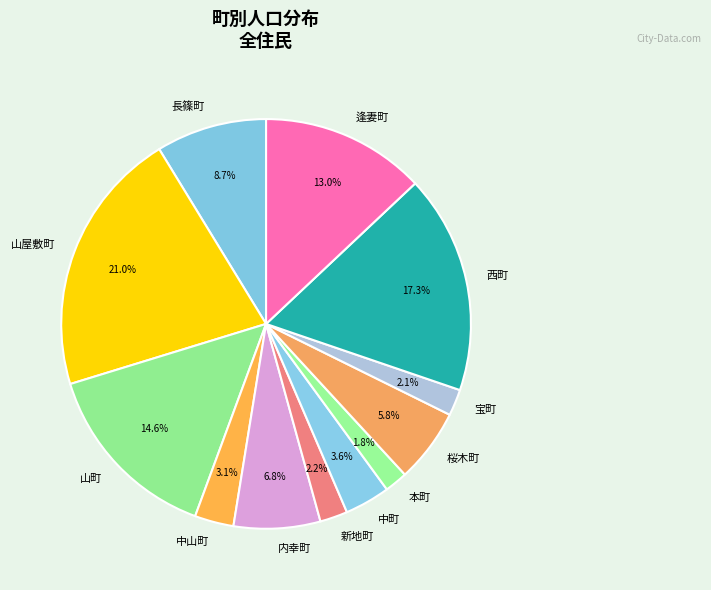

To the nearest percent, what percentage of the pie is 西町?

17%